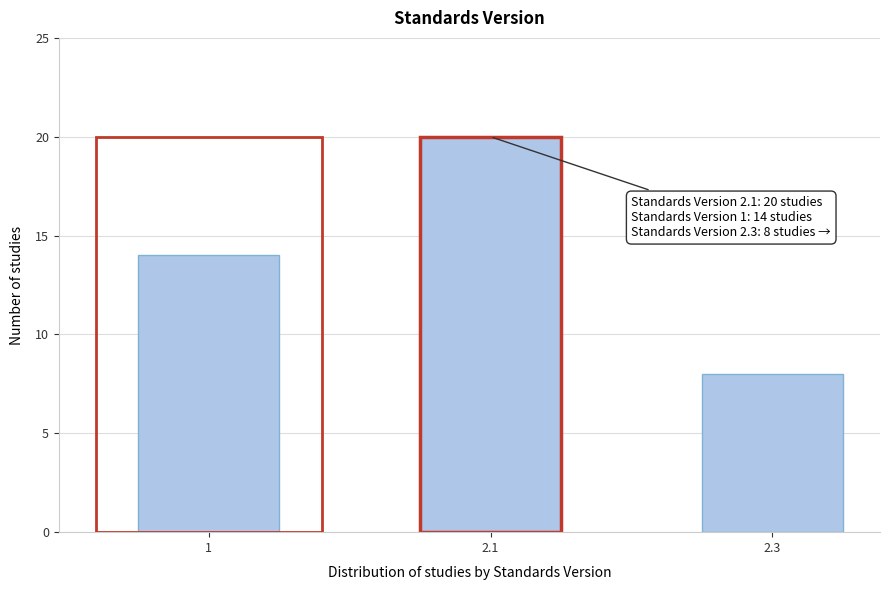

Reading right to left, list all the values displayed in this chart.

8	20	14